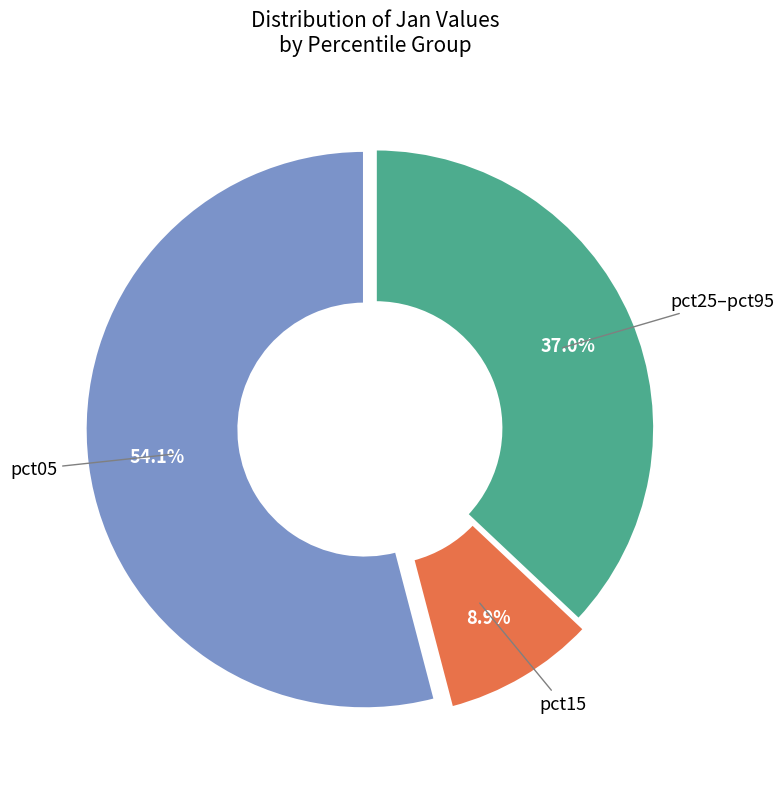

To the nearest percent, what is the average slice percentage?

33%